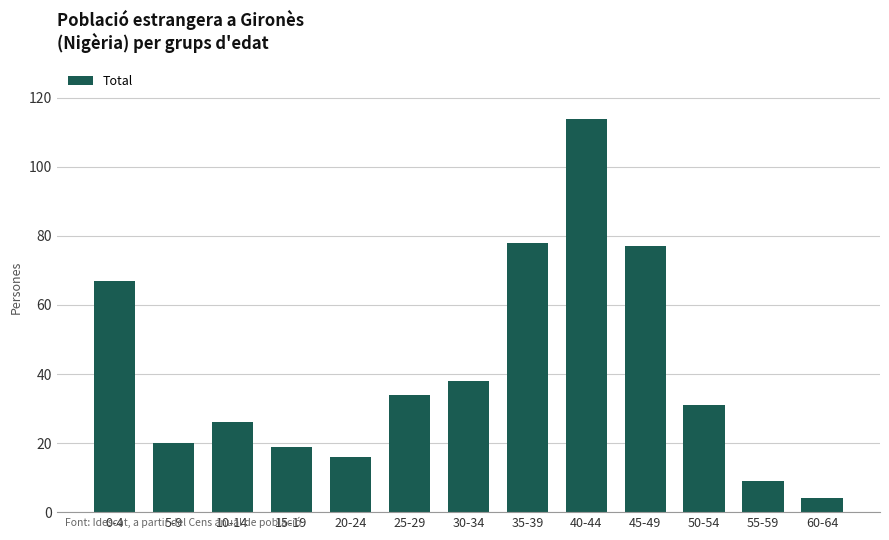

Where is the data nearest to the value 59?

0-4